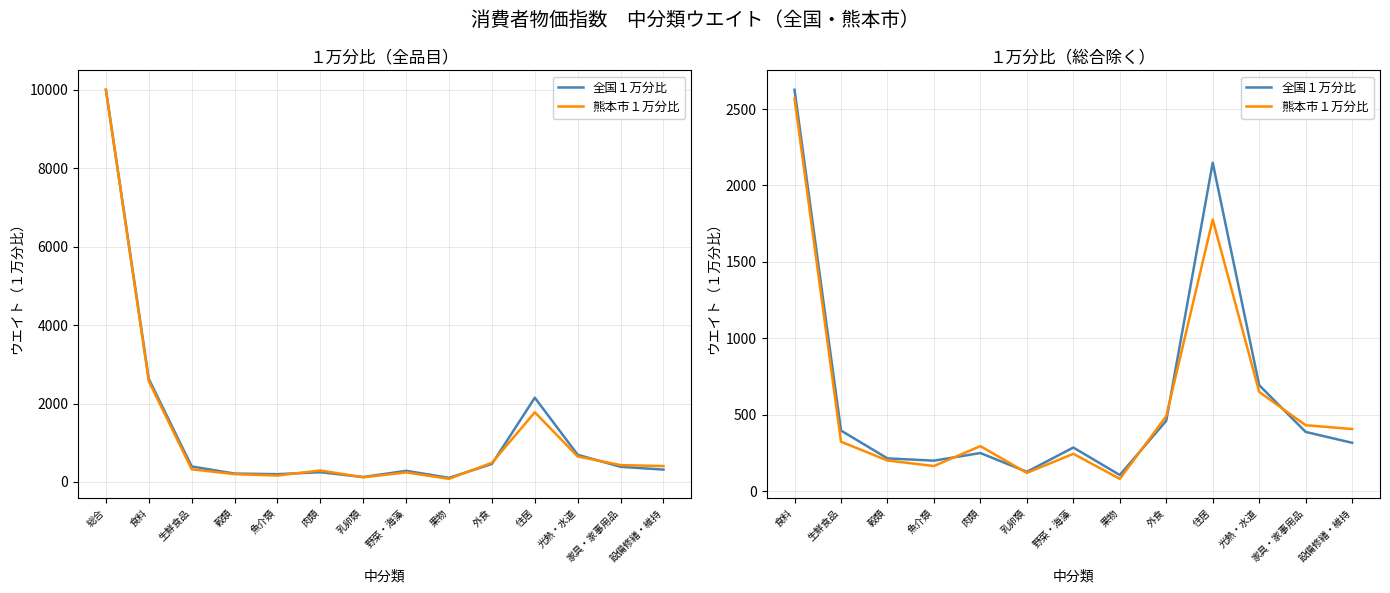

What is the difference between the maximum and minimum values in the 熊本市１万分比 series?

2488